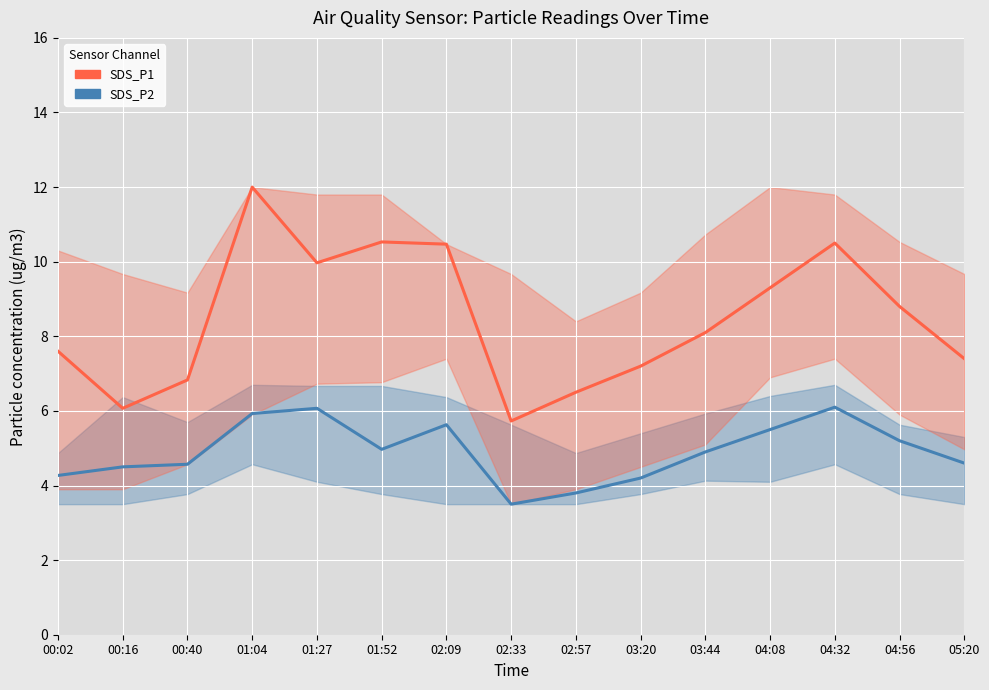

What is the total value across all series at 03:20?

11.4